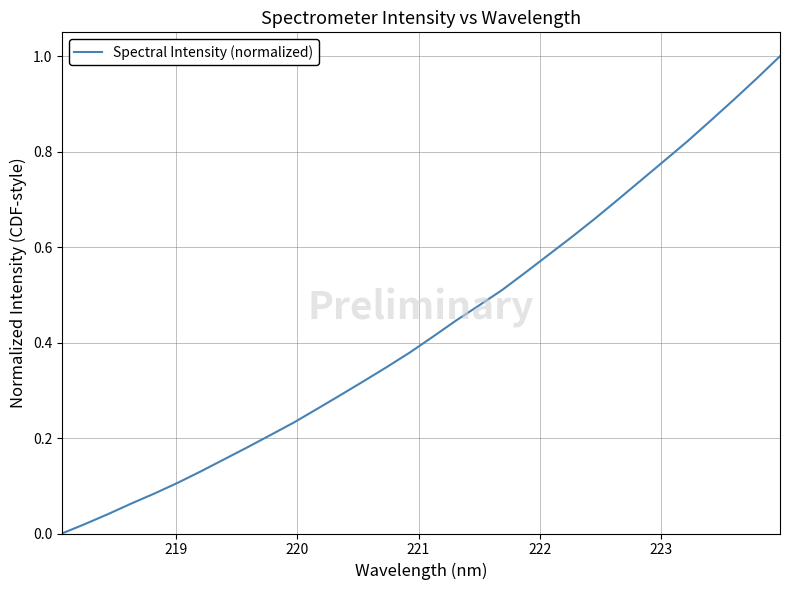

How many lines are shown in the chart?

1